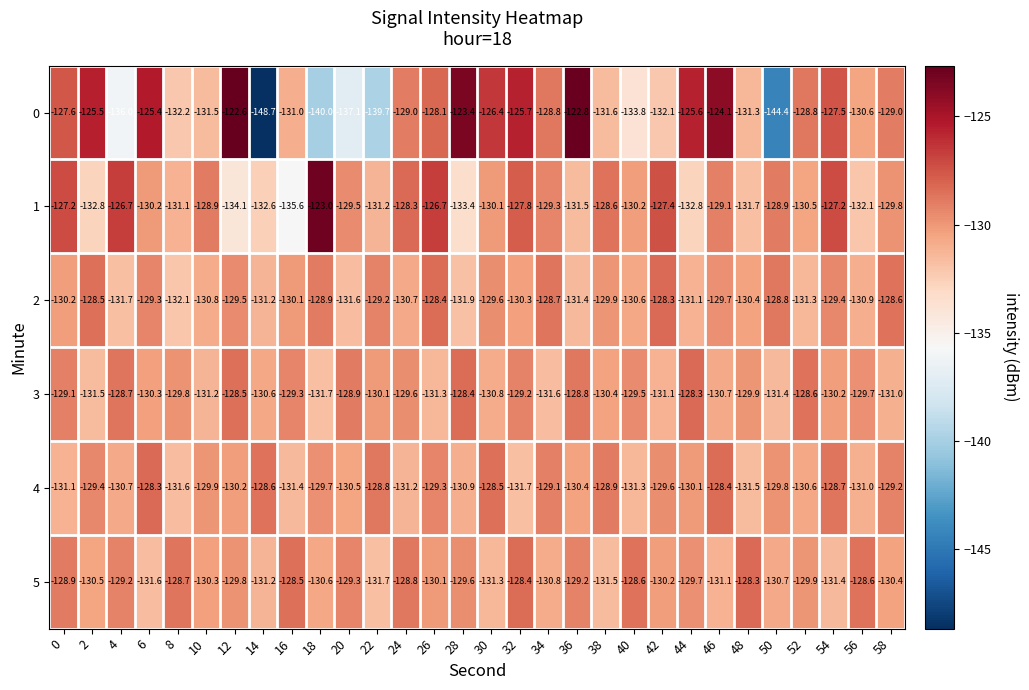

What is the difference between the 1 values at 8 and 12?

3.0